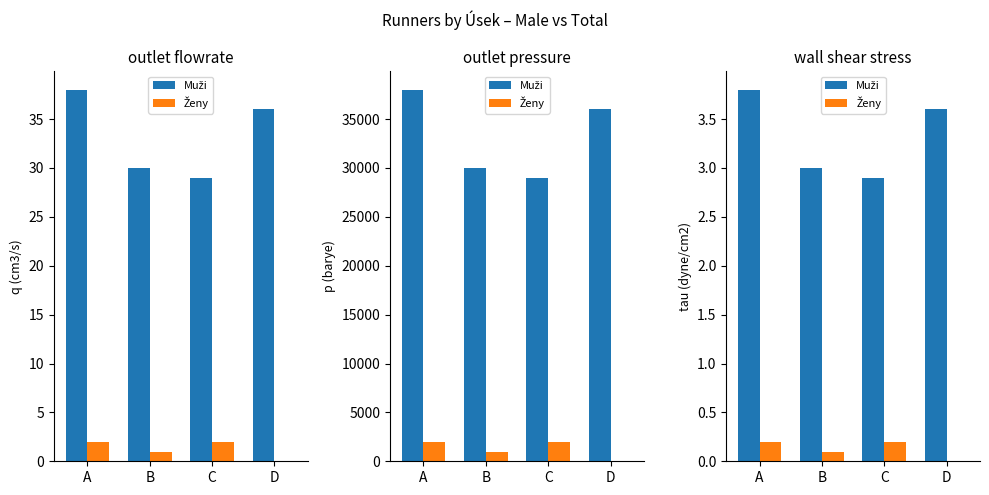

How many data points in Muži are less than 3?

1